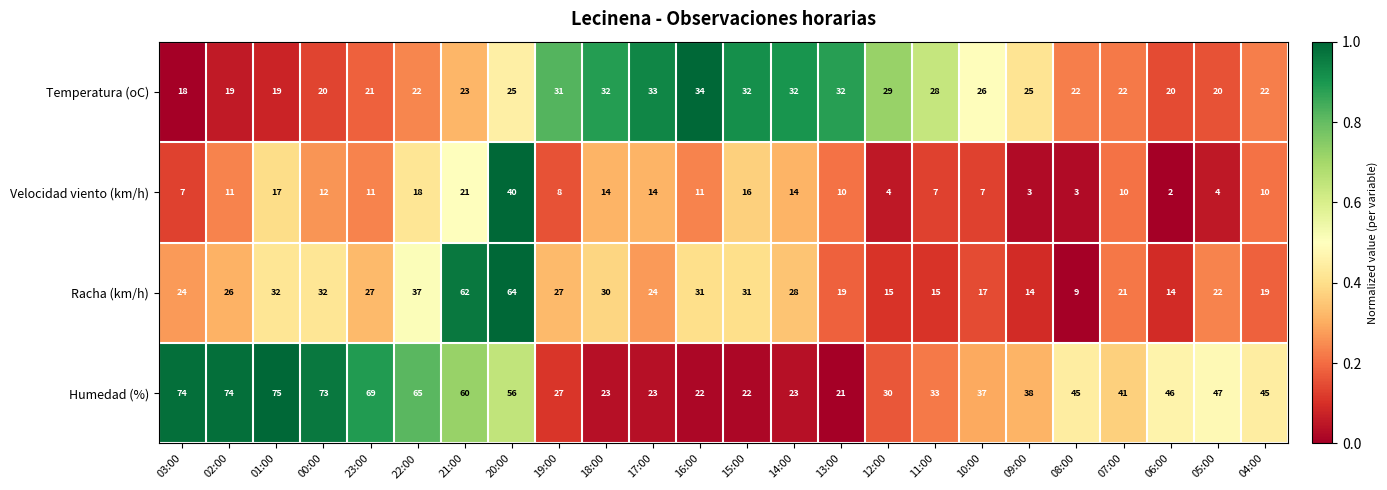

The Racha (km/h) series shows 16 at 17:00. True or false?

False